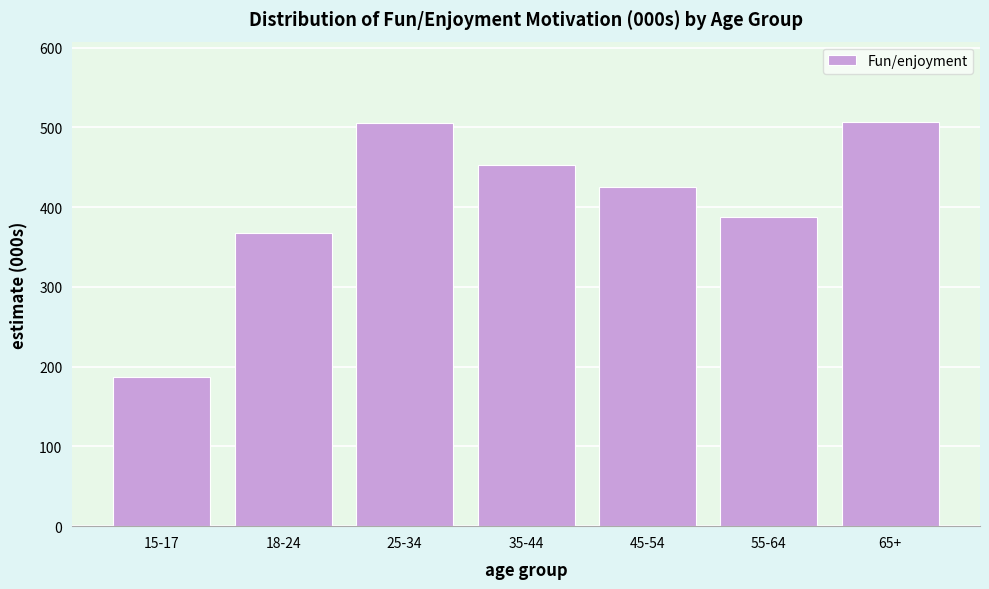

What is the sum of all values?

2832.5